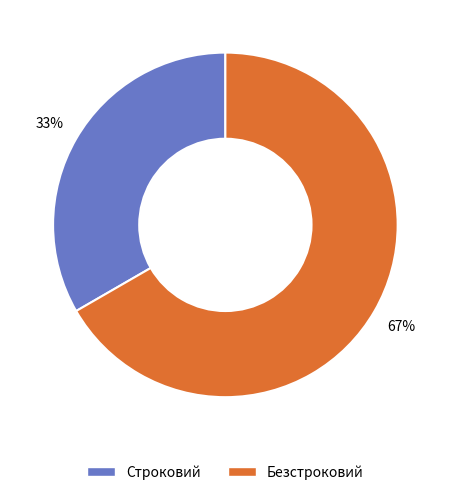

To the nearest percent, what portion does Безстроковий represent?

67%